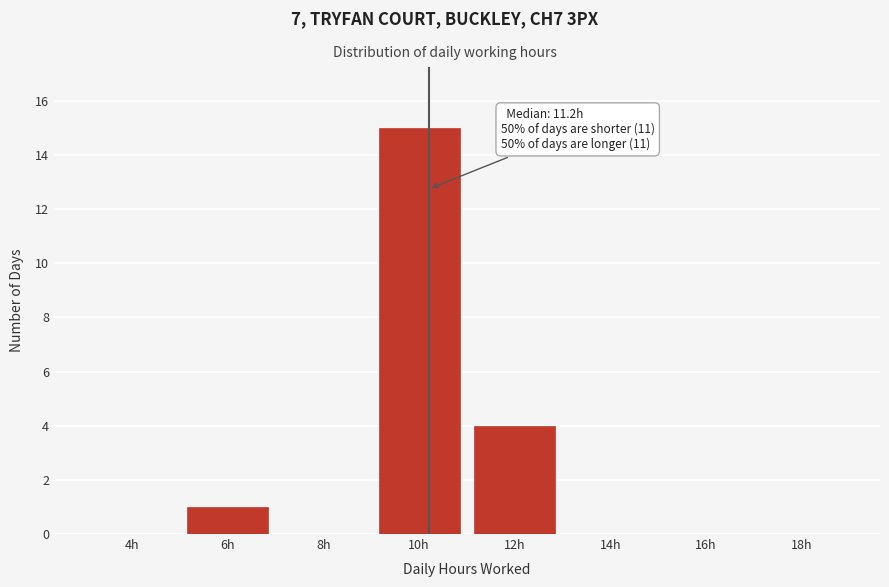

Reading left to right, list all the values displayed in this chart.

4h=0	6h=1	8h=0	10h=15	12h=4	14h=0	16h=0	18h=0